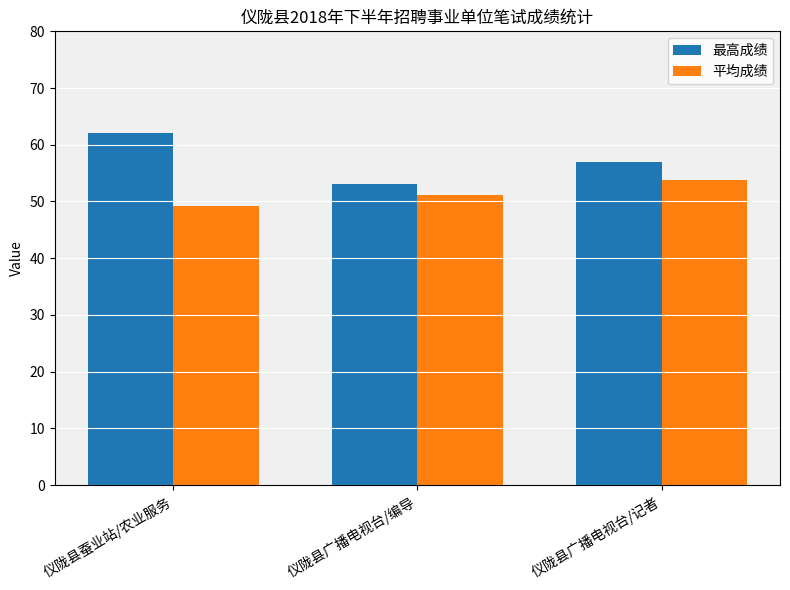

What is the value of the 平均成绩 bar at the 3rd from the left?

53.8